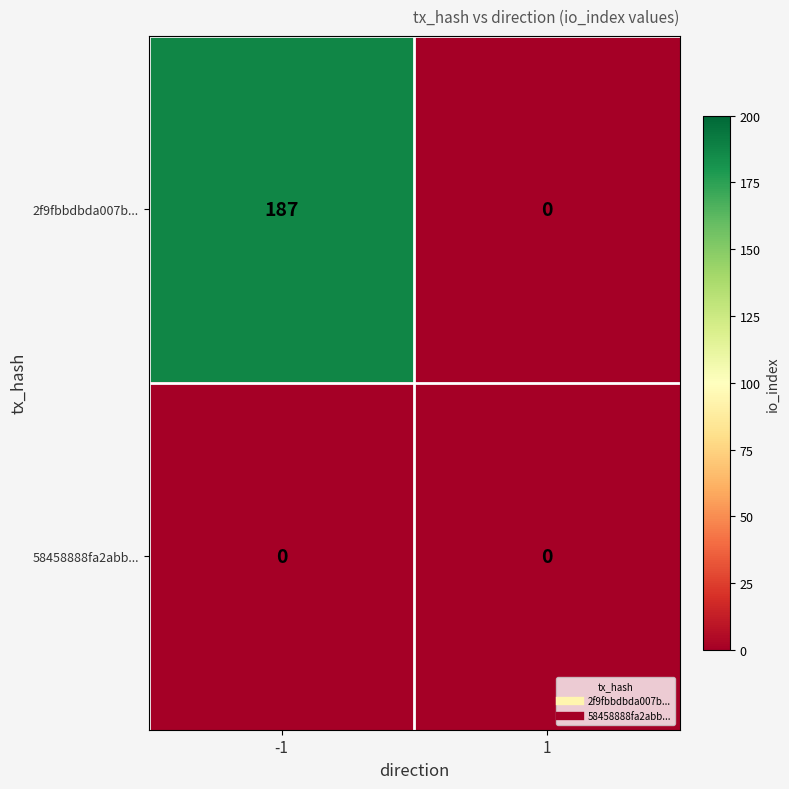

The 58458888fa2abb... series shows 0 at -1. True or false?

True